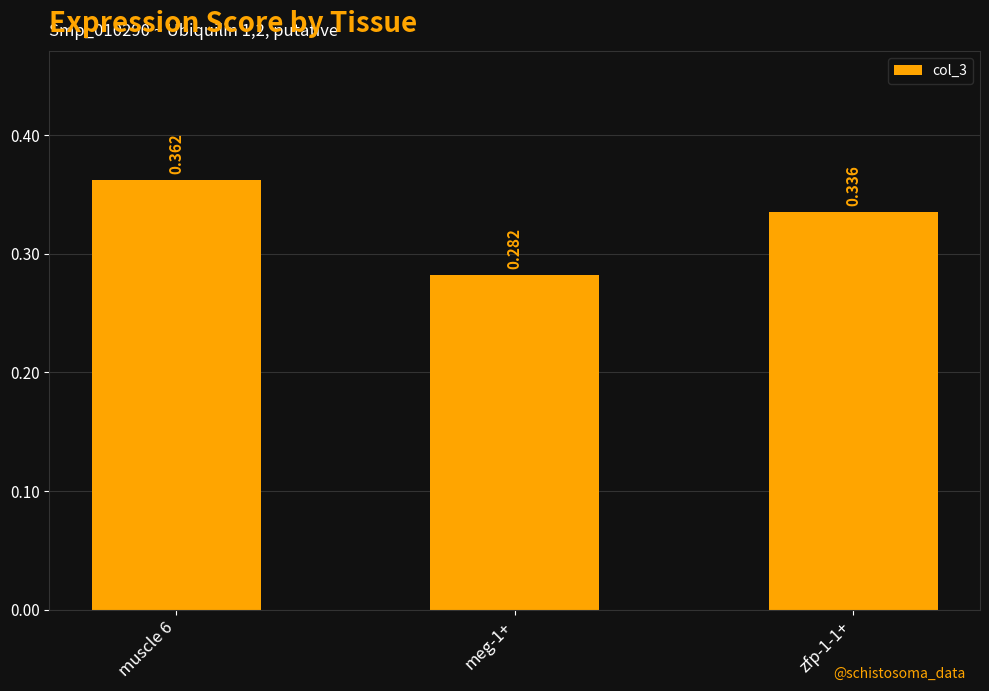

Does the chart contain stacked bars?

No